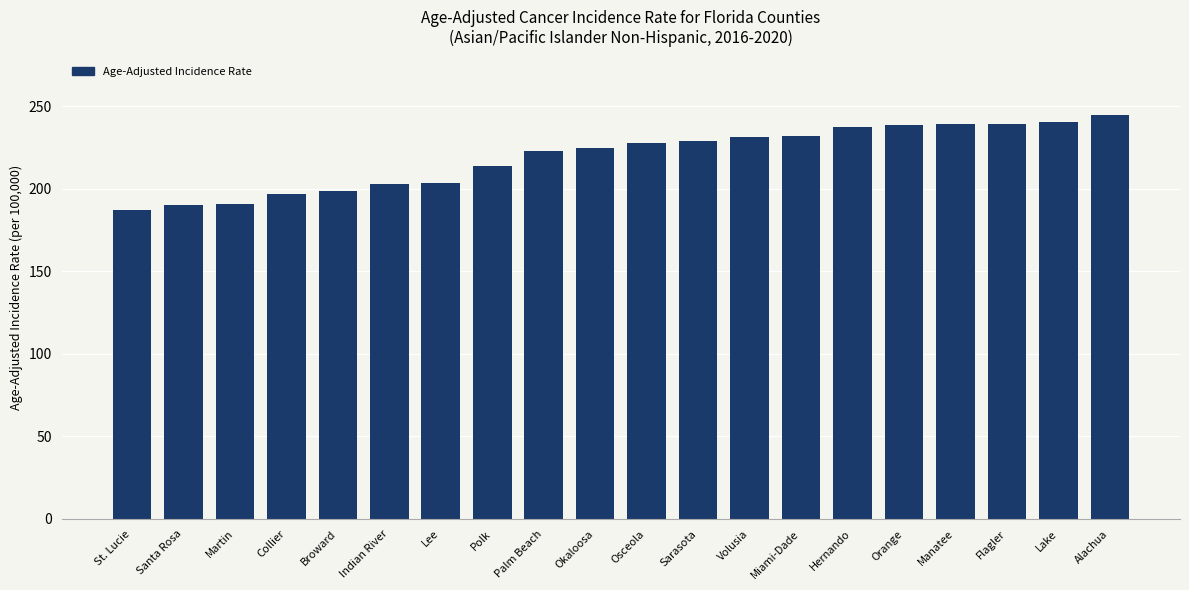

What is the ratio of the value at Polk to the value at Okaloosa?

1.0